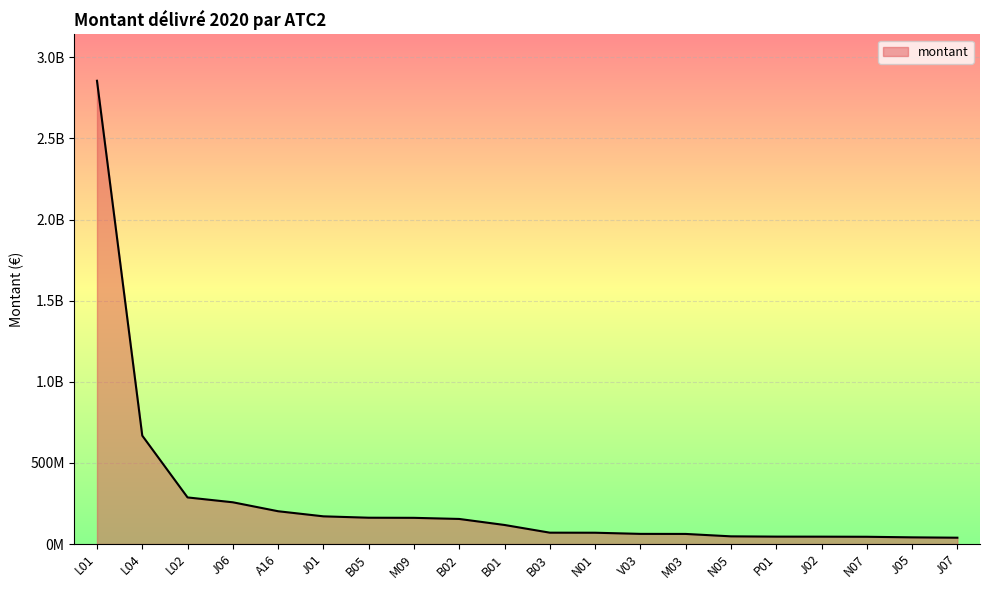

What is the ratio of the value at J06 to the value at M03?

4.1